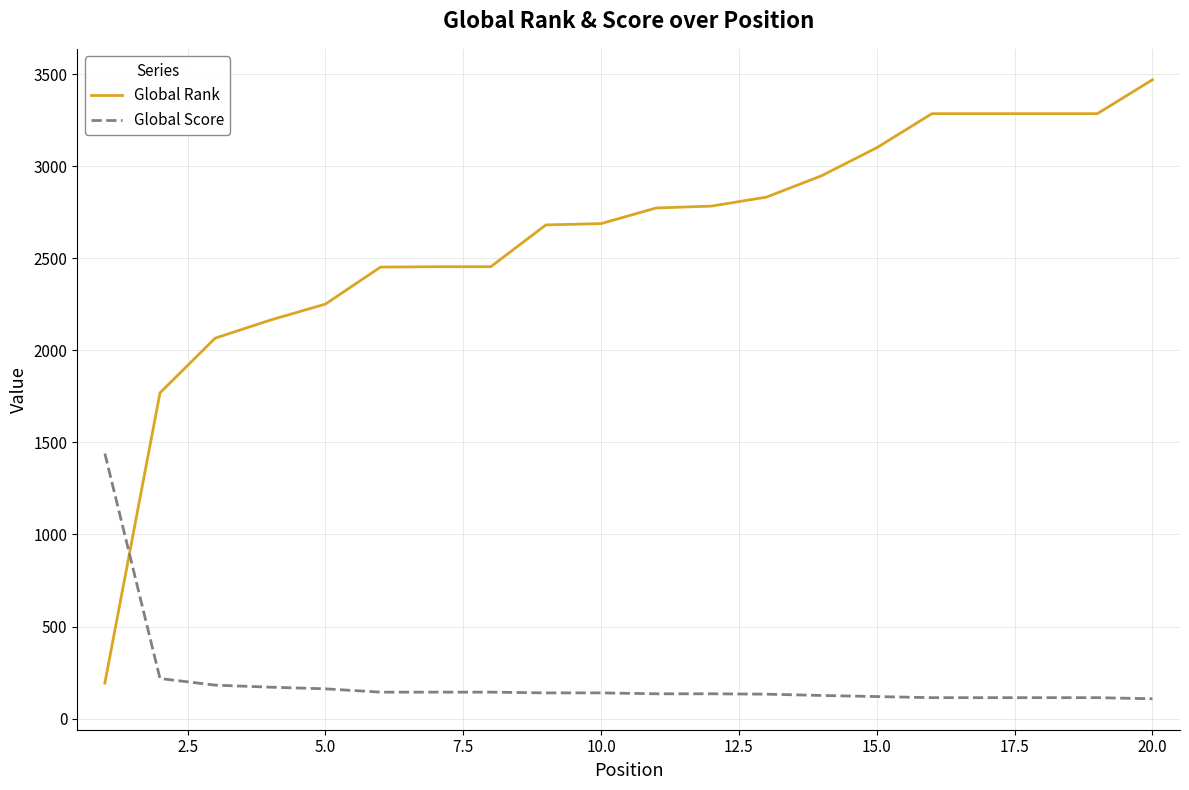

Rank the series by their average value, from highest to lowest.

Global Rank, Global Score